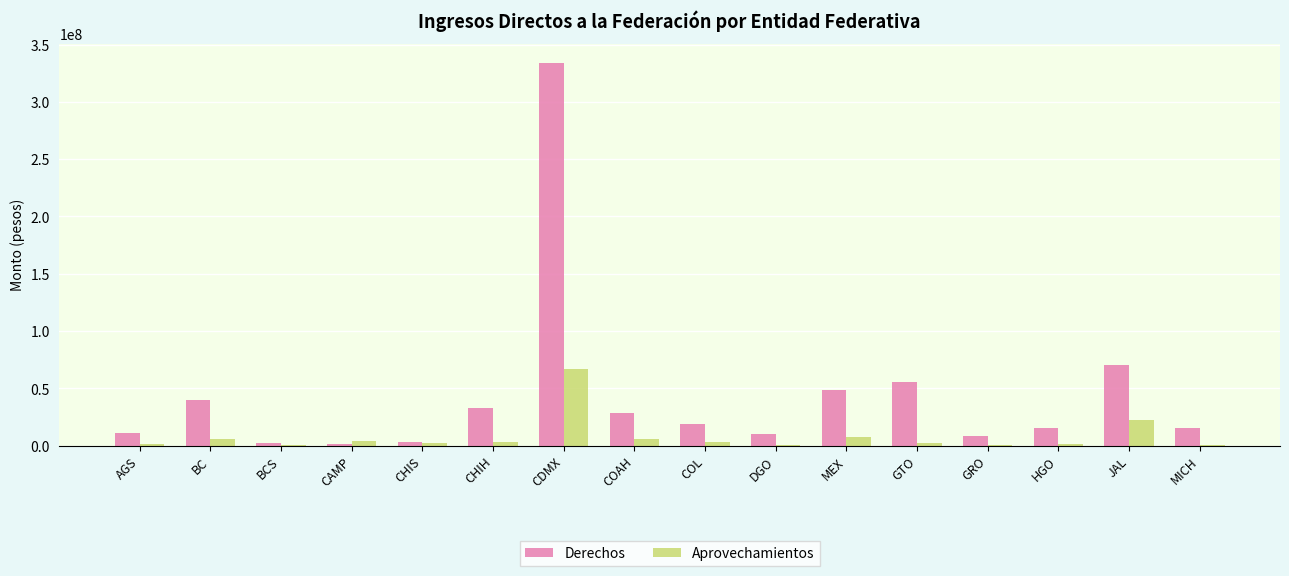

What are all the series names shown in the legend?

Derechos, Aprovechamientos